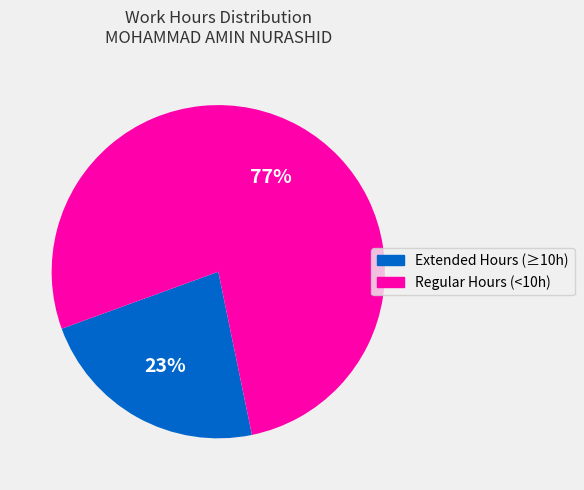

To the nearest percent, what percentage of the pie is Regular Hours (<10h)?

77%